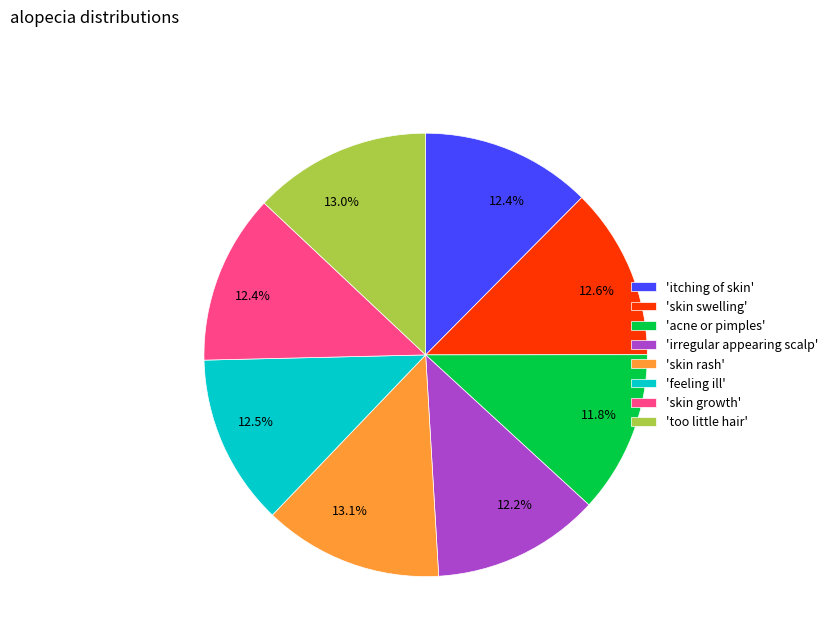

Does 'skin swelling' account for over 50% of the chart?

No